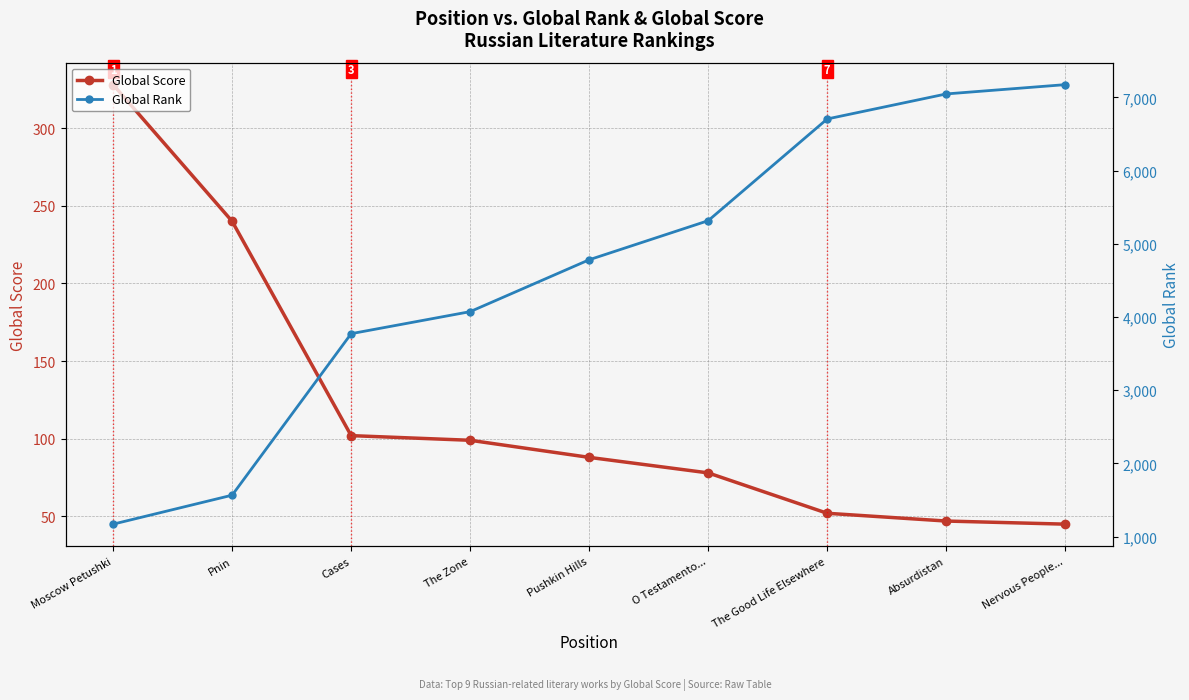

Is the value of Global Score at Pnin greater than the value of Global Rank at The Good Life Elsewhere?

No